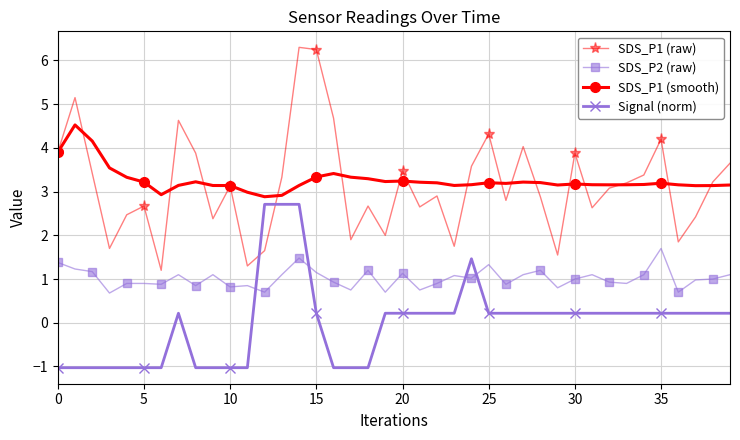

Which series has the largest range (max minus min)?

SDS_P1 (raw)